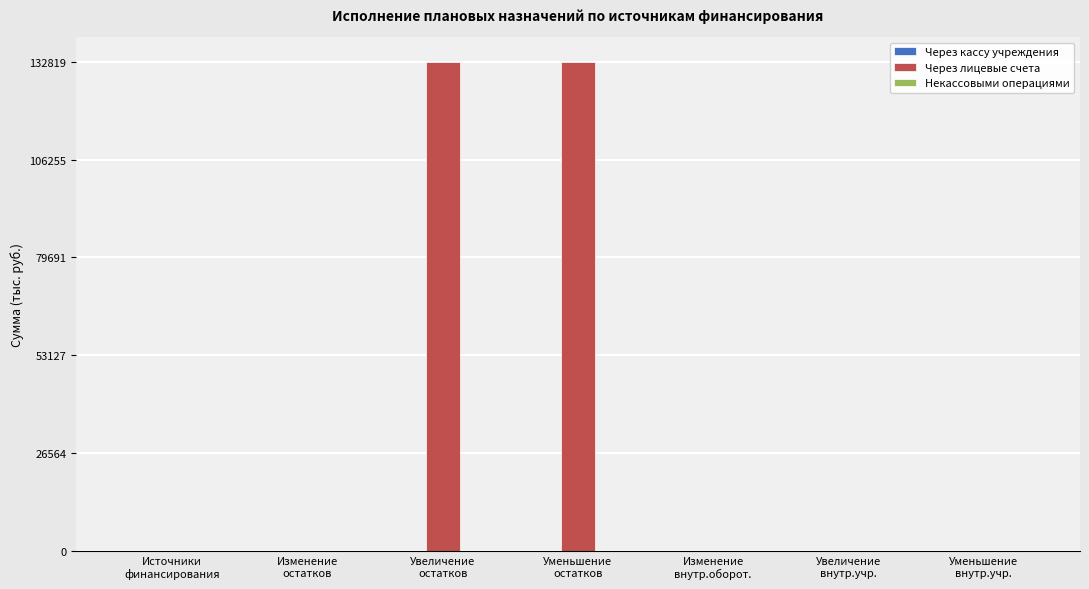

Which series has the largest total across all categories?

Через лицевые счета